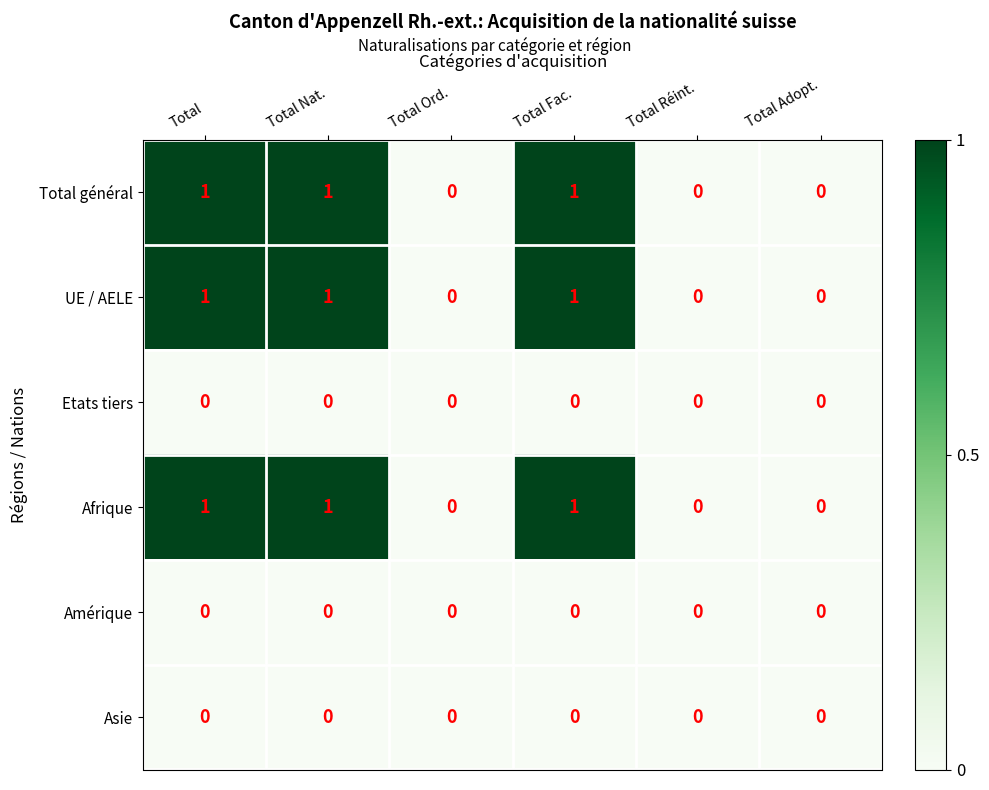

Count the Total général values in the range 0 to 1.

6